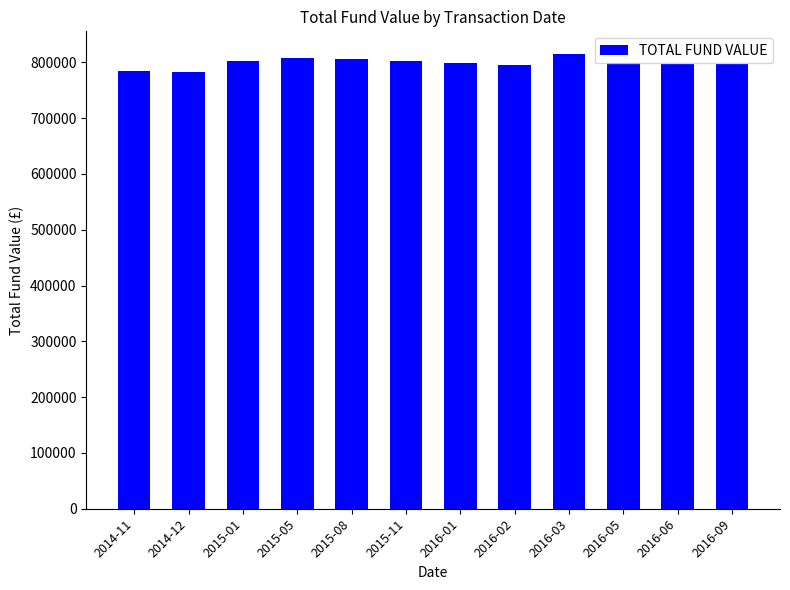

The value at 2016-06 is 797837.8. True or false?

True